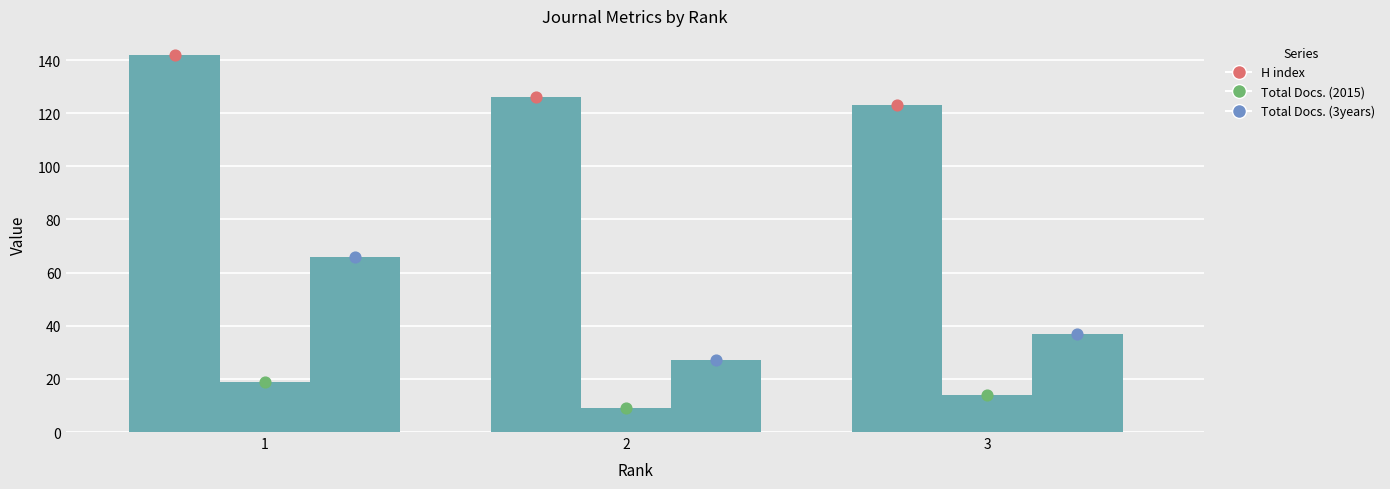

At which category is the sum across all series the highest?

1